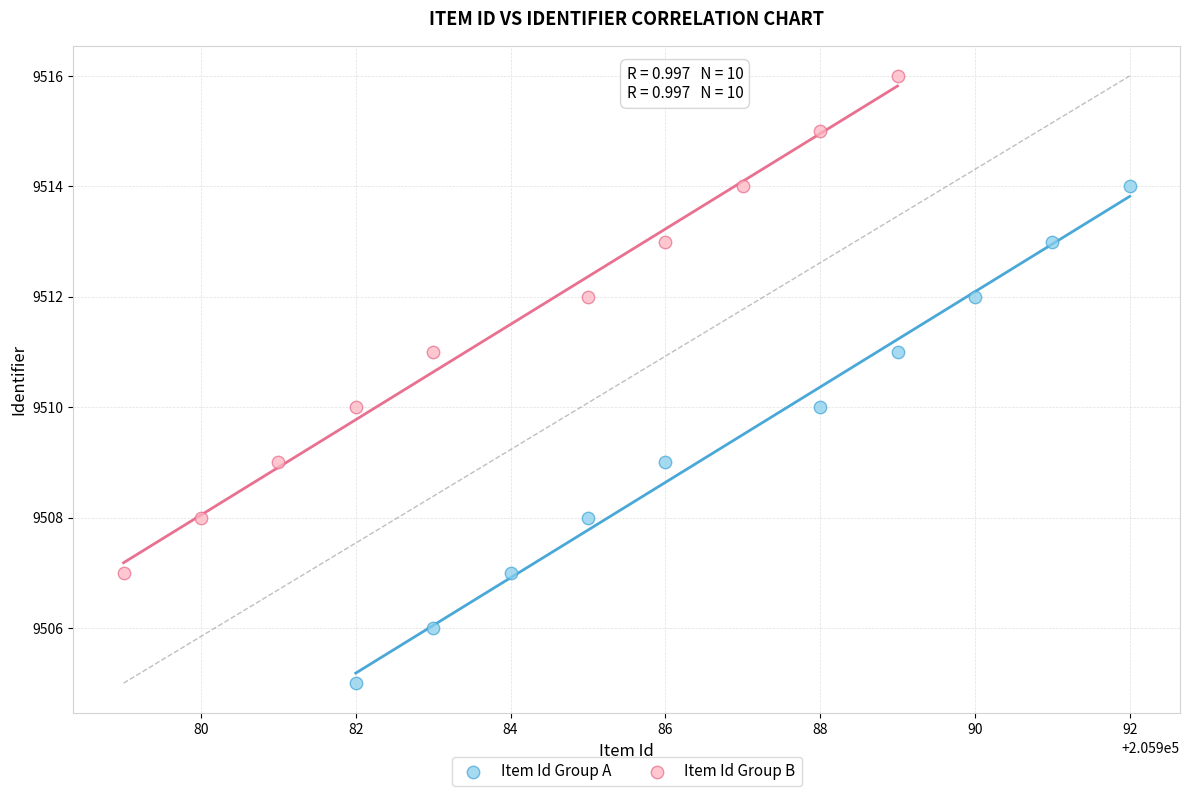

What are all the series names shown in the legend?

Item Id Group A, Item Id Group B